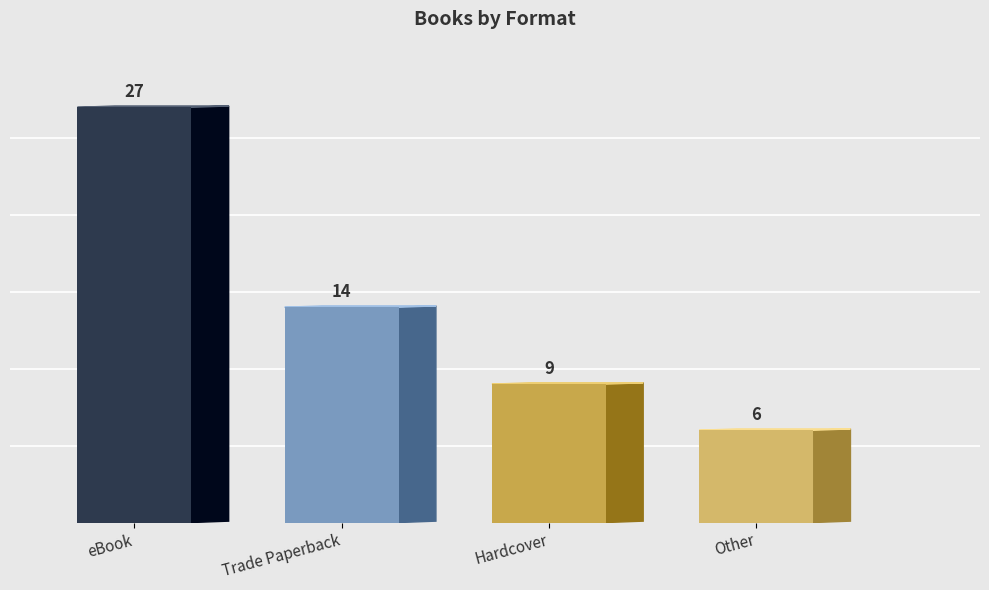

How many data points are above 14?

1